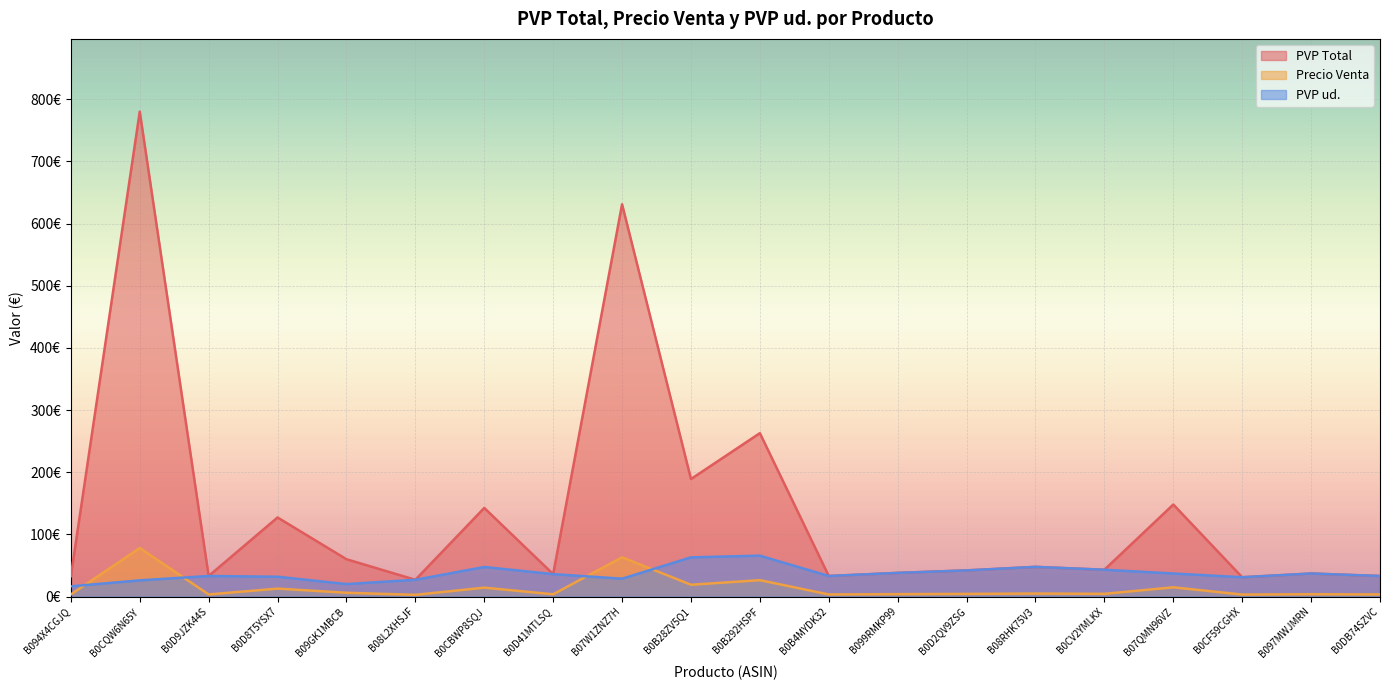

The PVP ud. series shows 47.7 at B08RHK75V3. True or false?

True